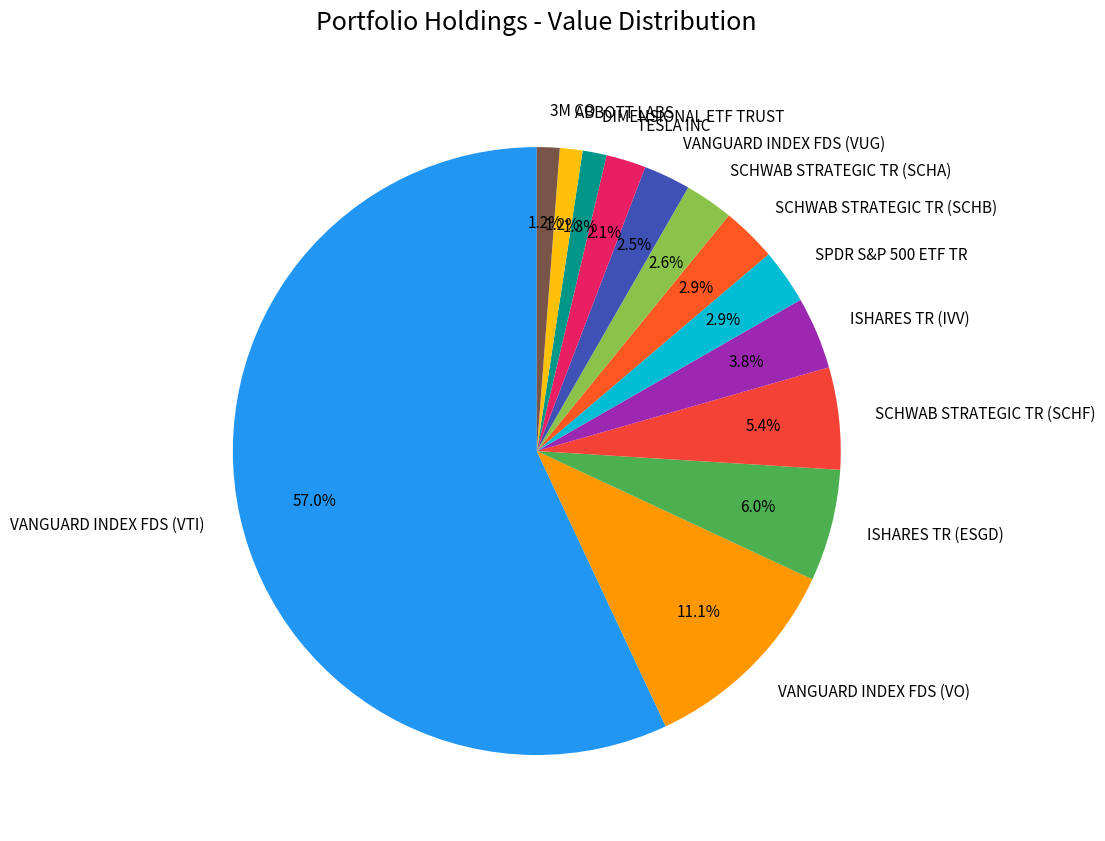

The DIMENSIONAL ETF TRUST slice represents 9% of the pie. True or false?

False